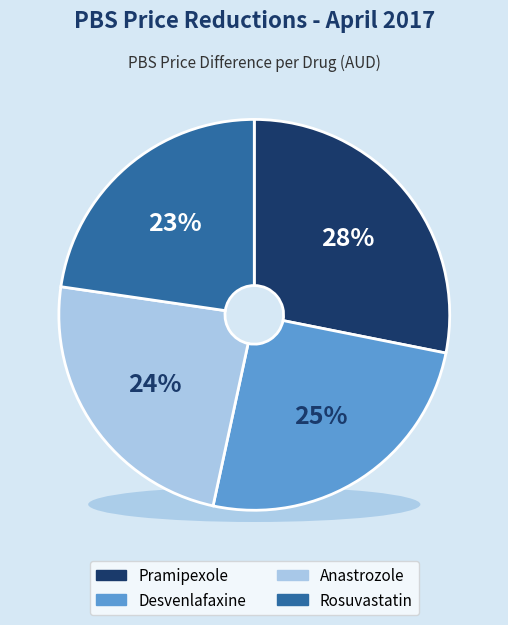

Which category has the smallest portion of the pie?

Rosuvastatin